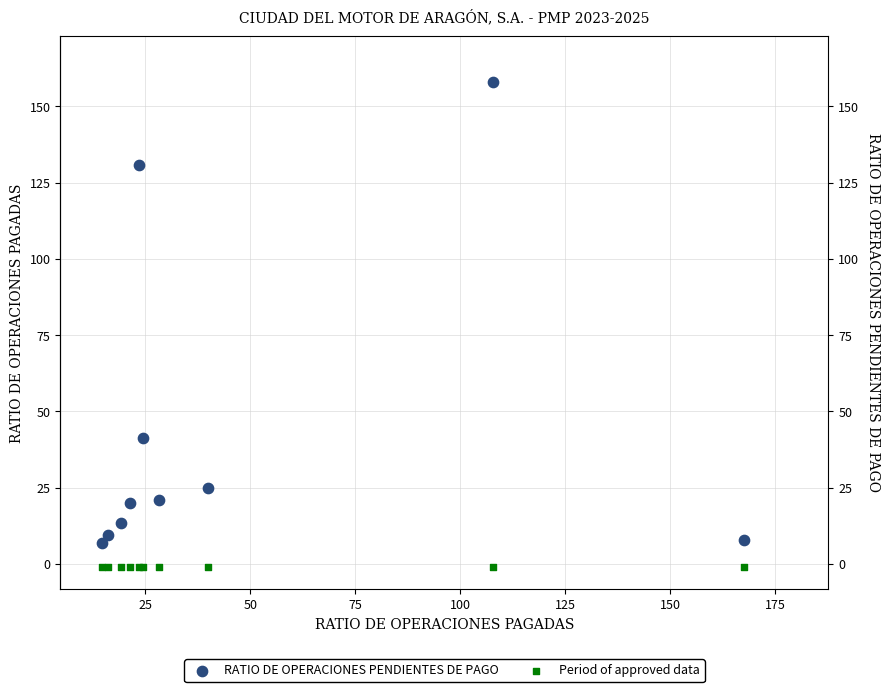

Which series reaches the maximum Y coordinate?

RATIO DE OPERACIONES PENDIENTES DE PAGO